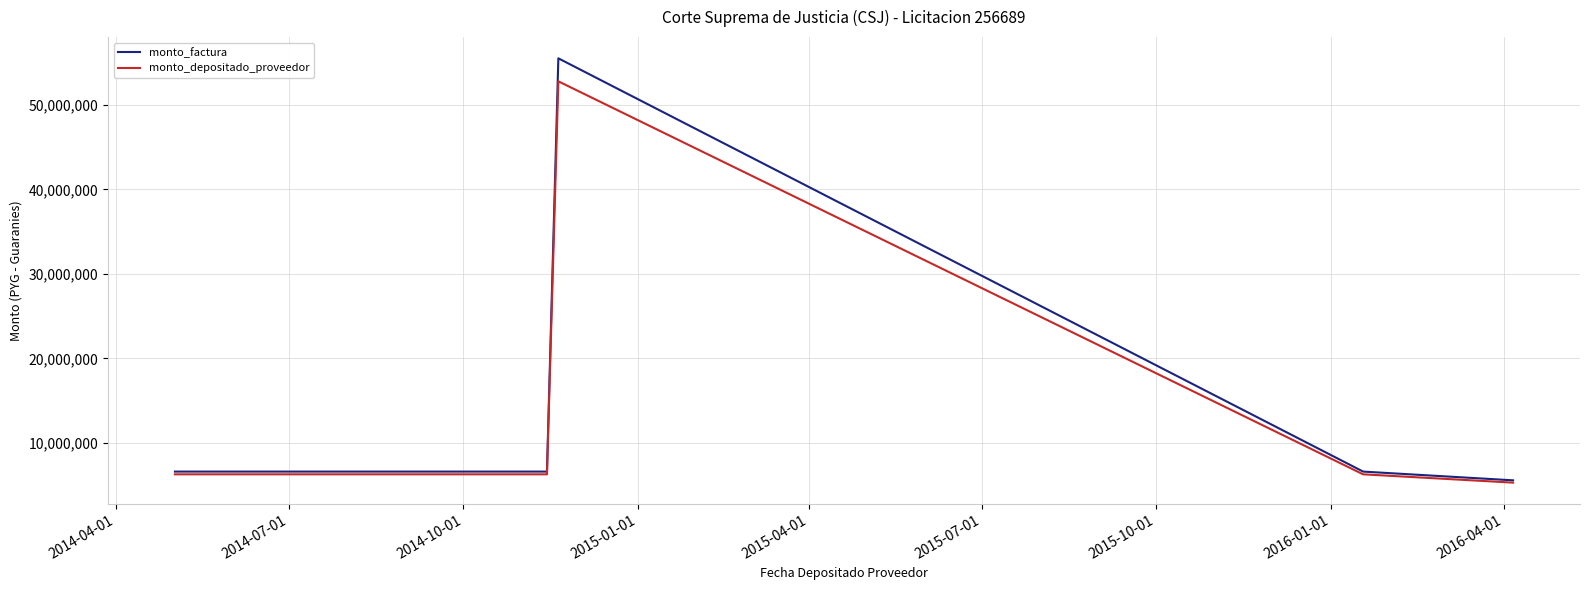

Does the chart have visible grid lines?

Yes